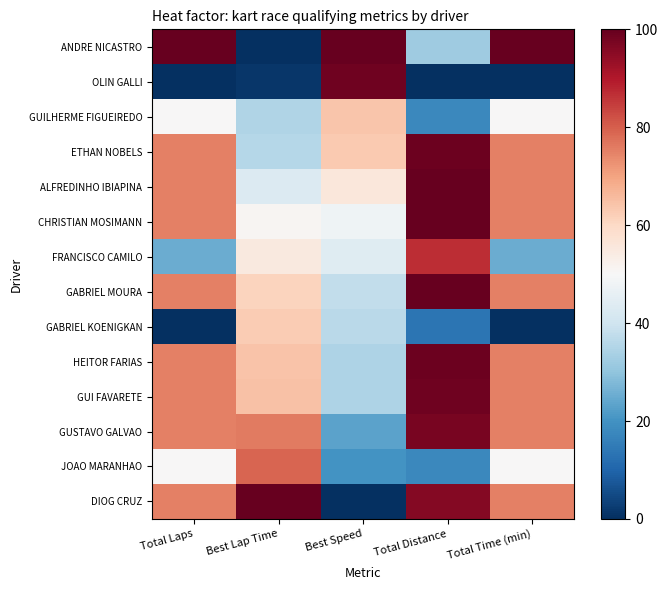

Count the number of data series in this chart.

14